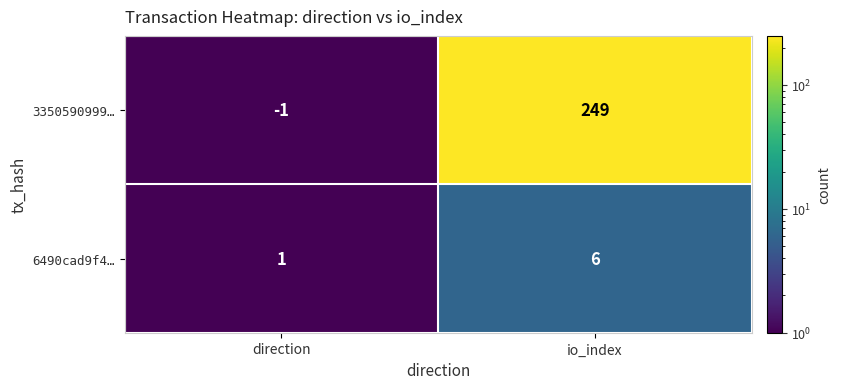

What is the difference between the 6490cad9f4… values at direction and io_index?

5